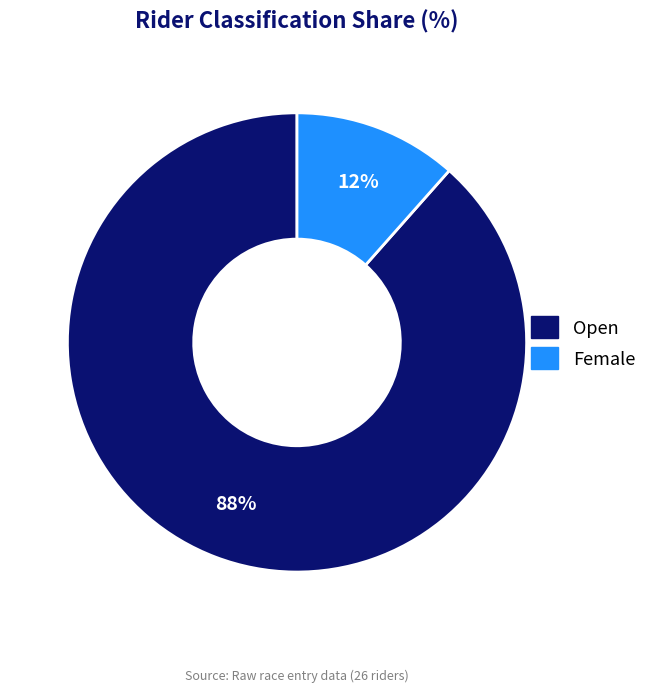

What is the largest slice in the pie chart?

Open